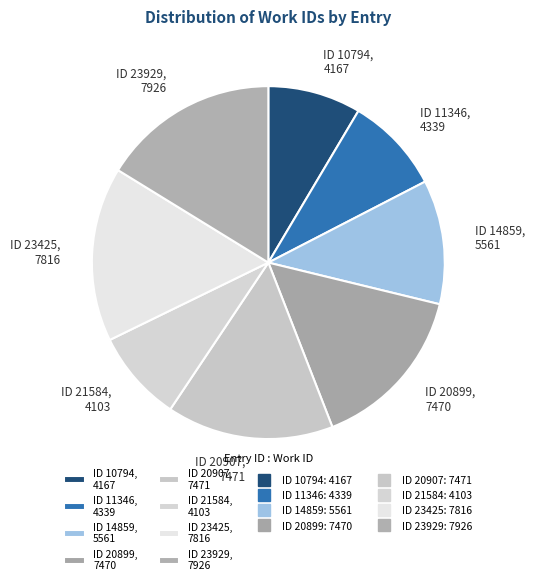

Is ID 20899, 7470 the majority of the pie?

No